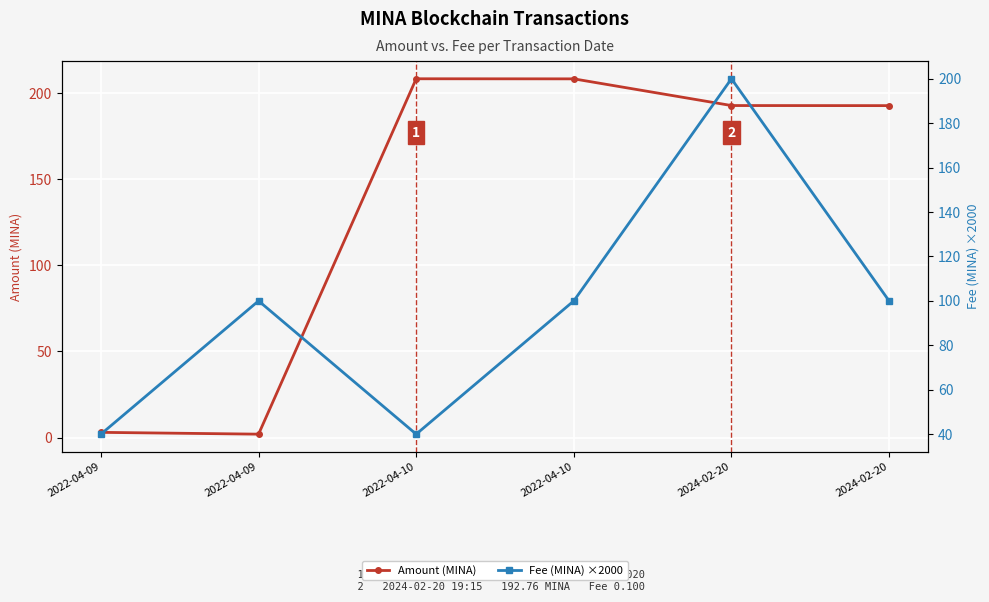

Rank the series at 2022-04-10 from lowest to highest value.

Fee (MINA) ×2000, Amount (MINA)